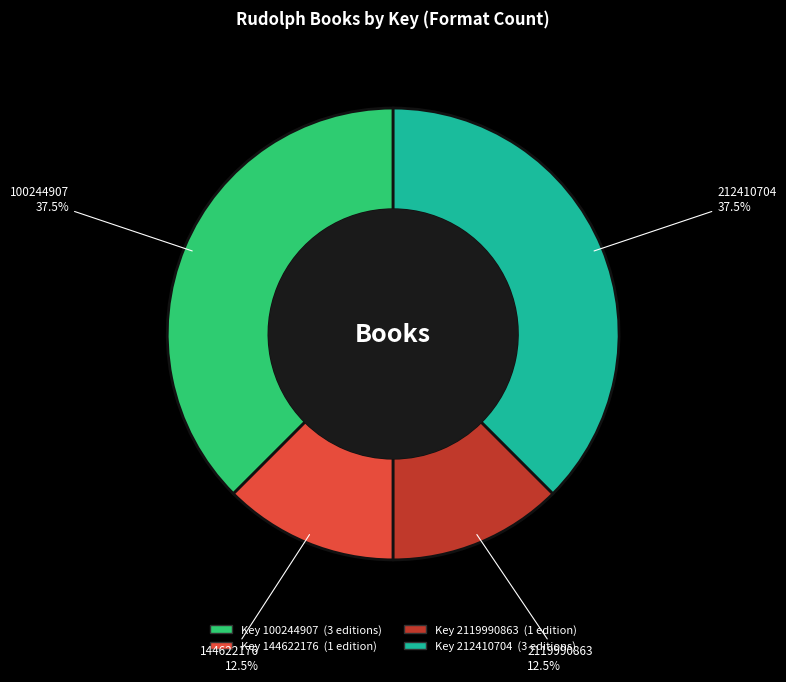

Is there a majority slice in this chart?

No